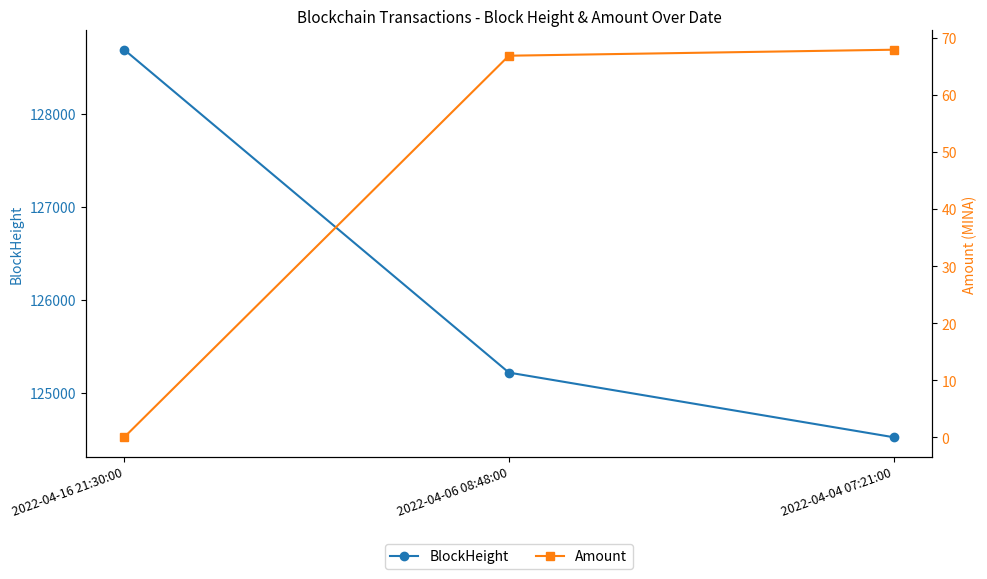

At which label is Amount closest to 33?

2022-04-16 21:30:00